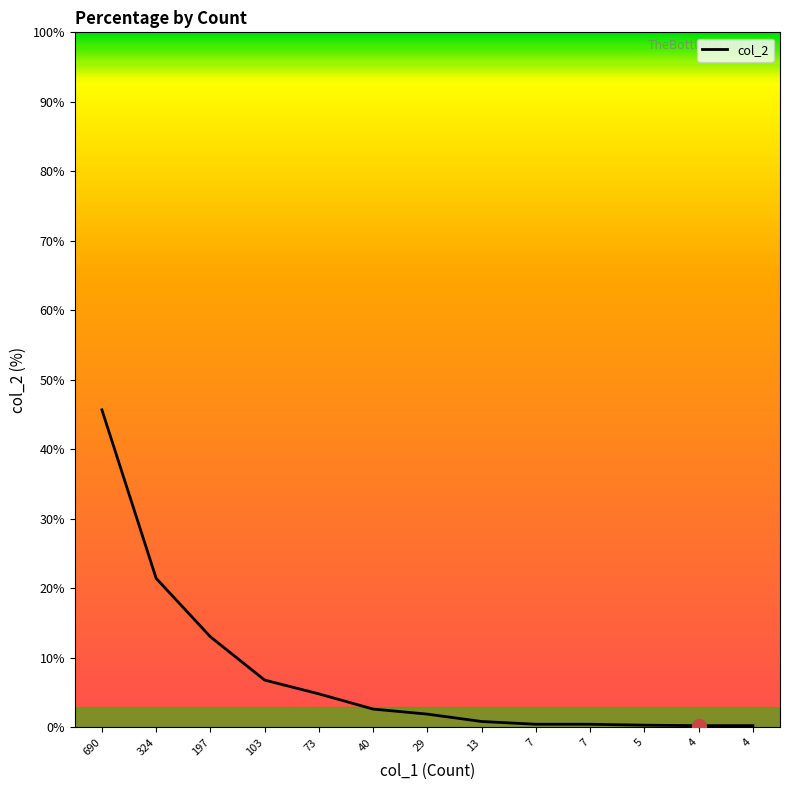

Does the chart have visible grid lines?

No